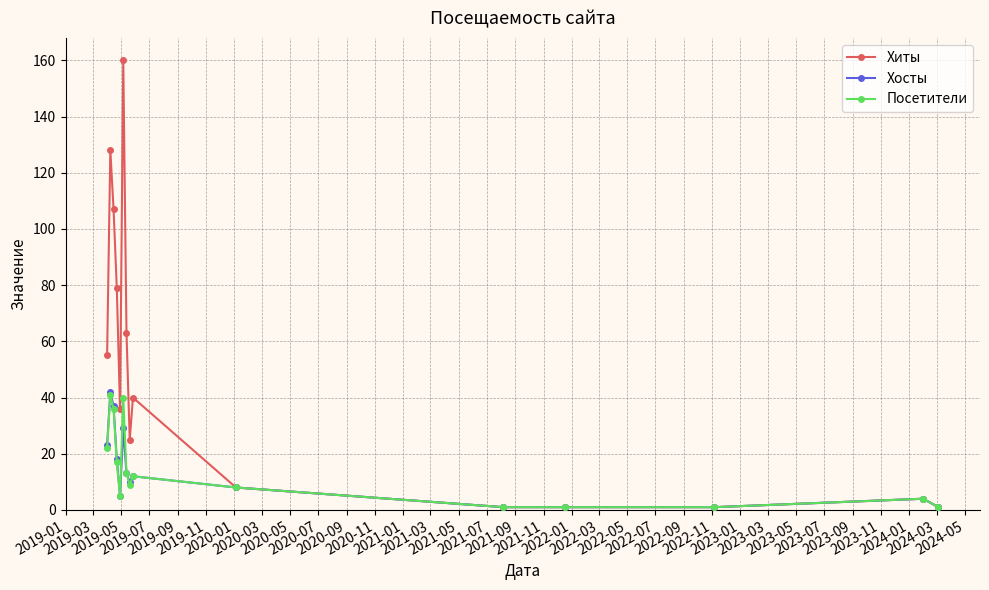

Which series has the widest spread of values?

Хиты